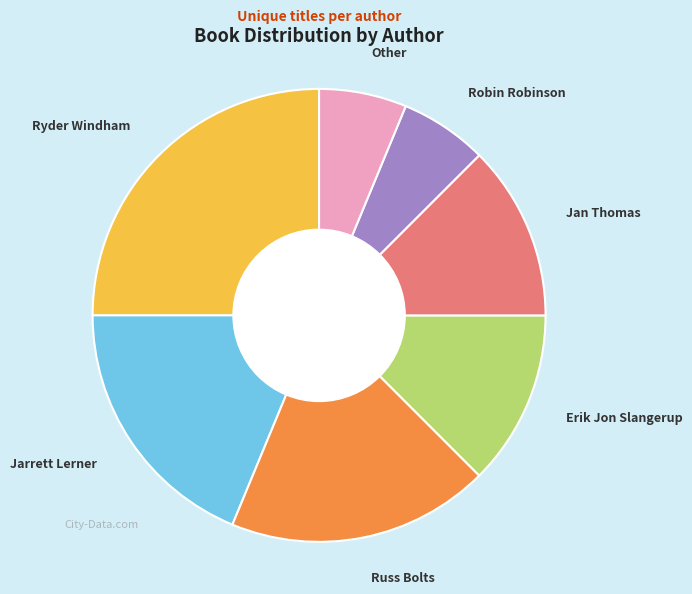

Is it true that Jan Thomas is 12% of the pie?

True